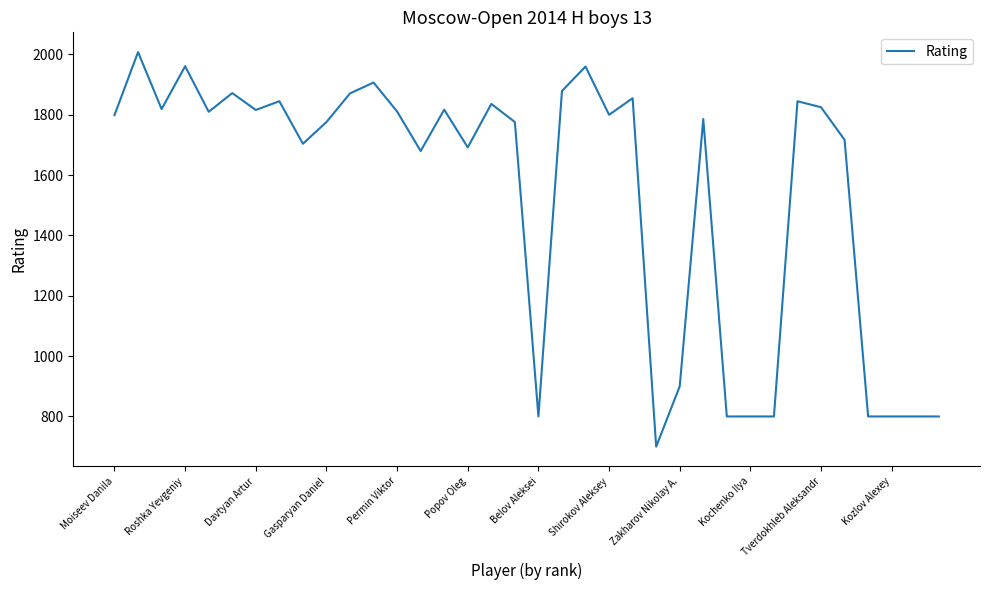

What is the difference between the maximum and minimum values?

1308